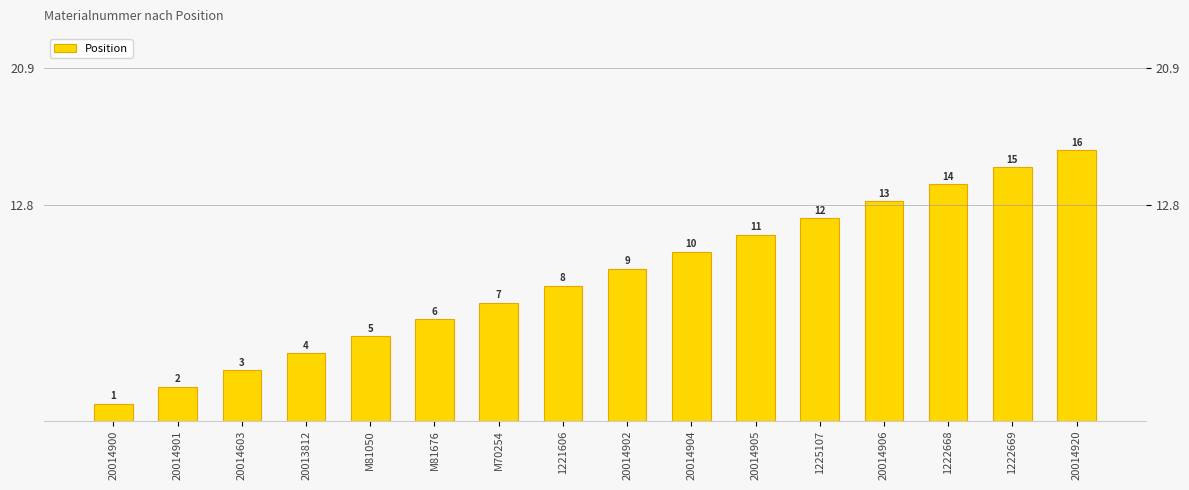

Approximately how many times larger is the value at 20014906 compared to 1221606?

1.6